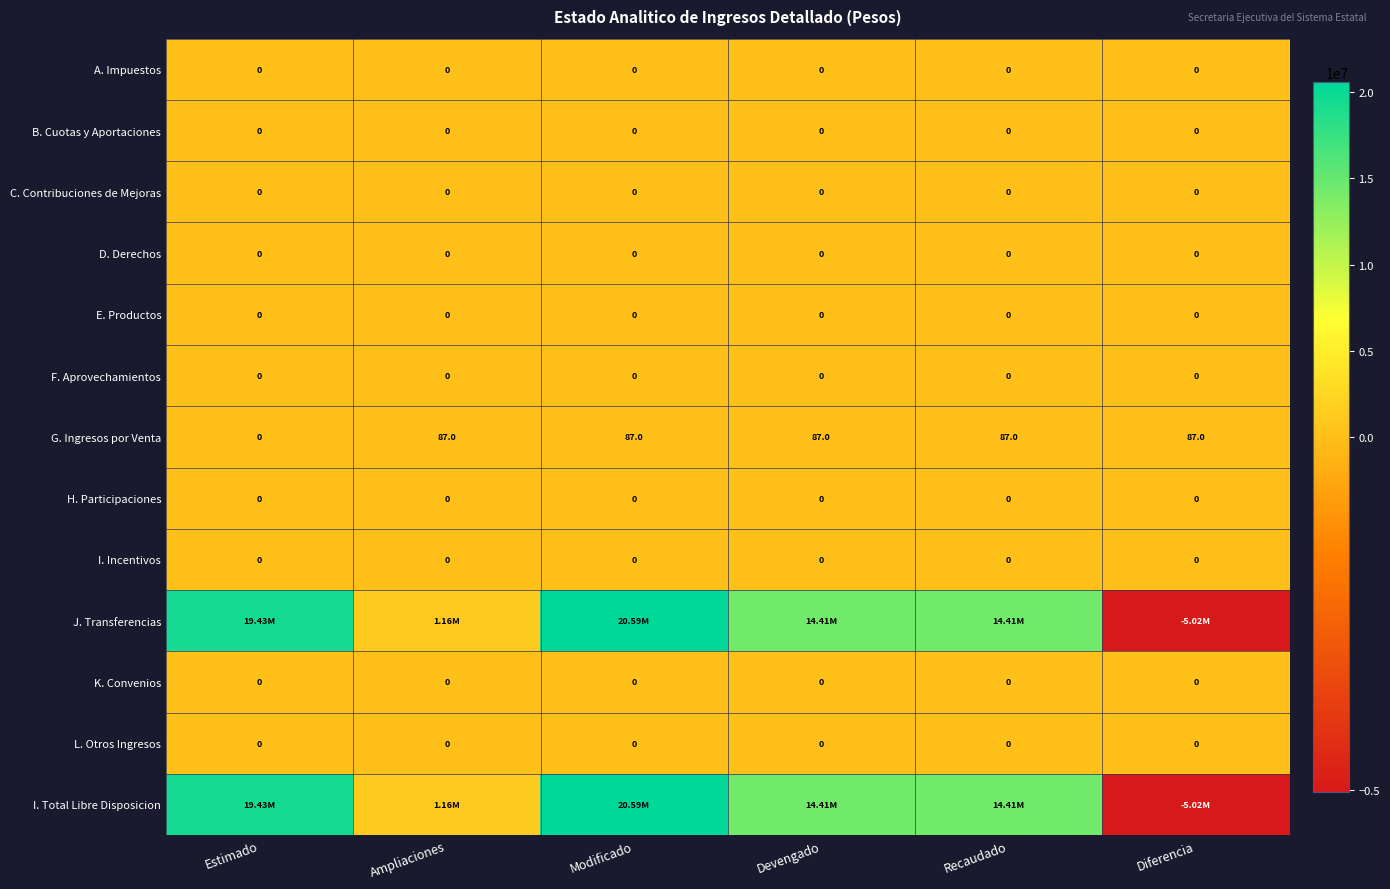

Which category has the highest value across all series?

Modificado